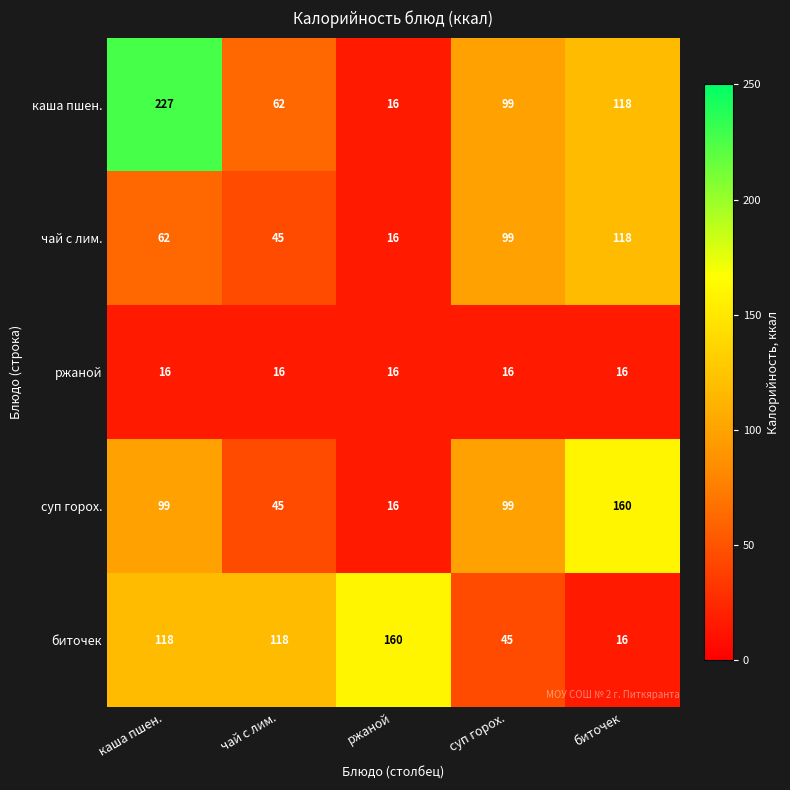

How many data points does each series have?

5